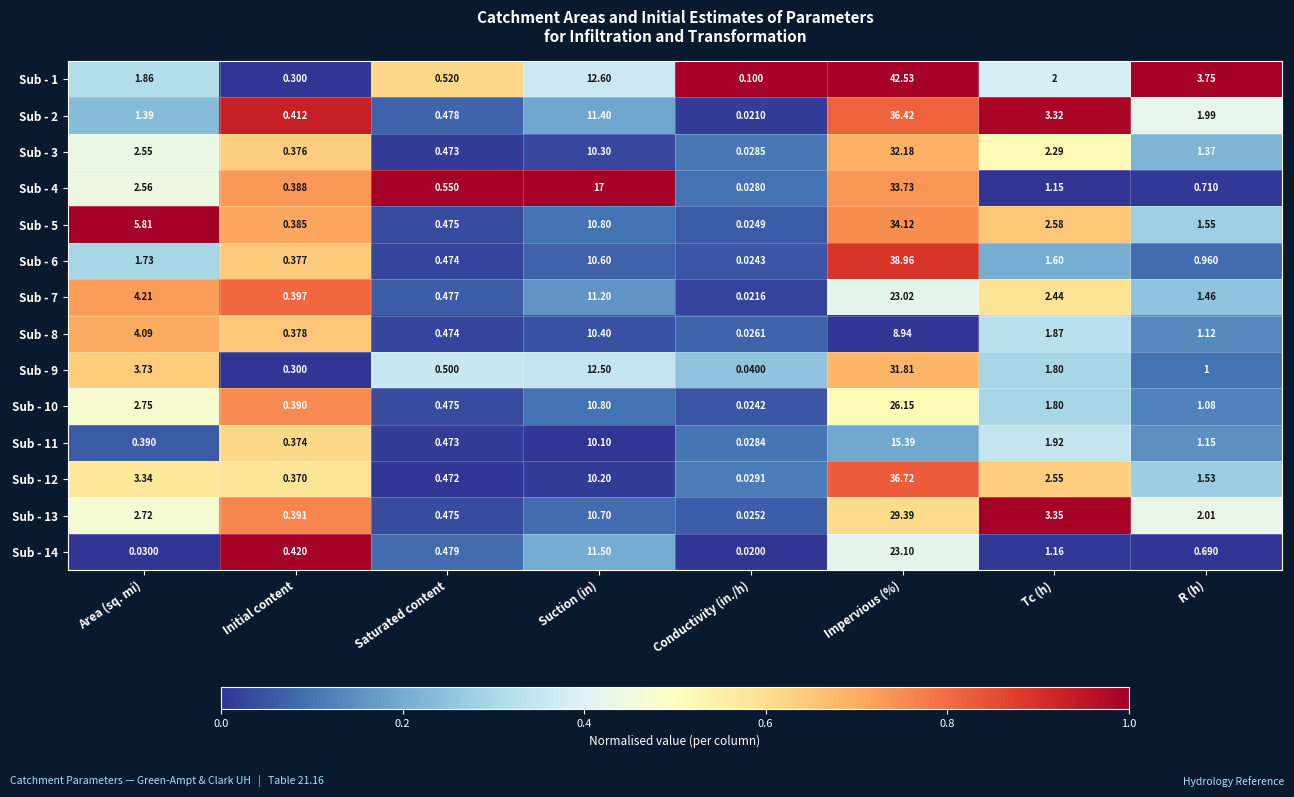

At how many categories does at least one series exceed 0?

8